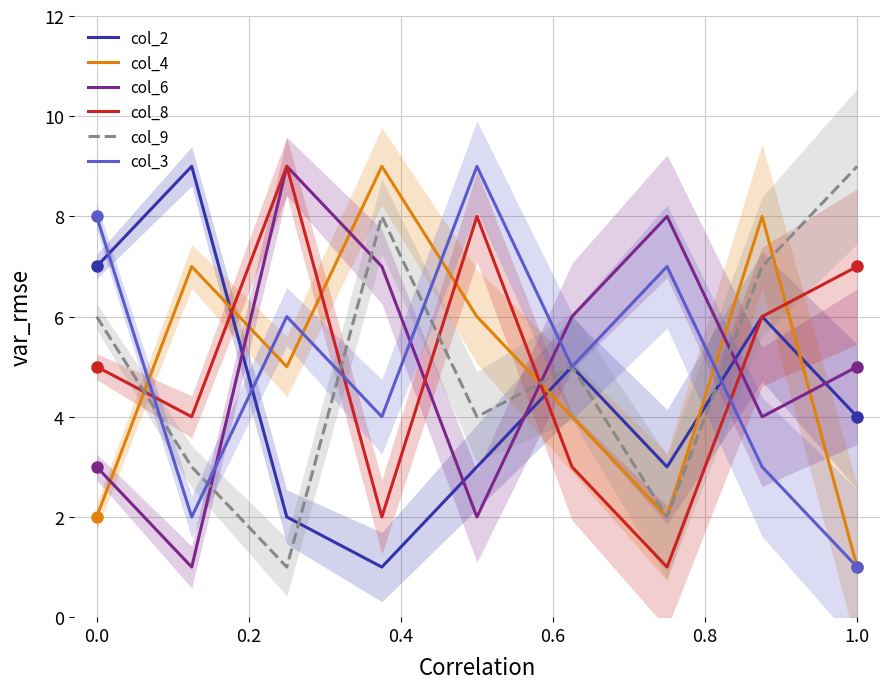

Which category has the lowest value in the col_3 series?

1.0